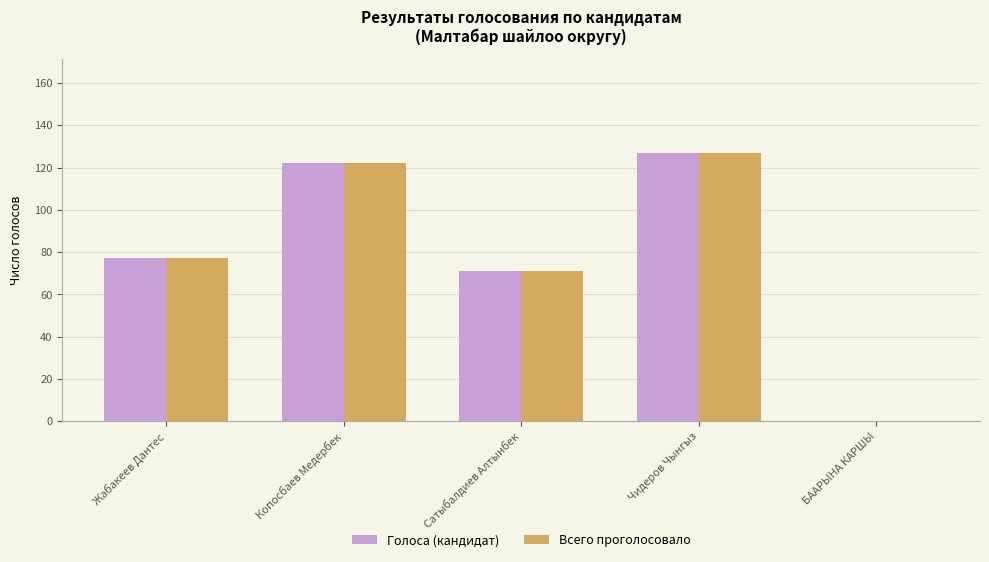

Are the bars horizontal?

No